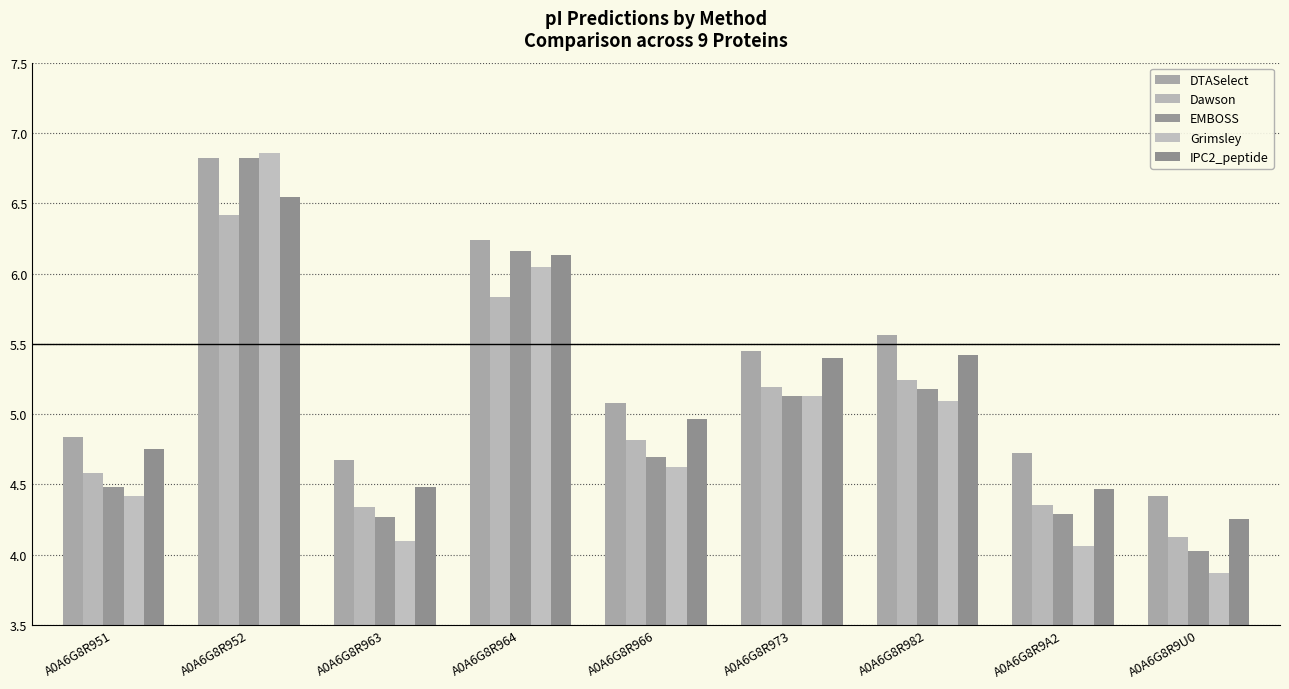

List the labels in order of EMBOSS value, smallest first.

A0A6G8R9U0, A0A6G8R963, A0A6G8R9A2, A0A6G8R951, A0A6G8R966, A0A6G8R973, A0A6G8R982, A0A6G8R964, A0A6G8R952